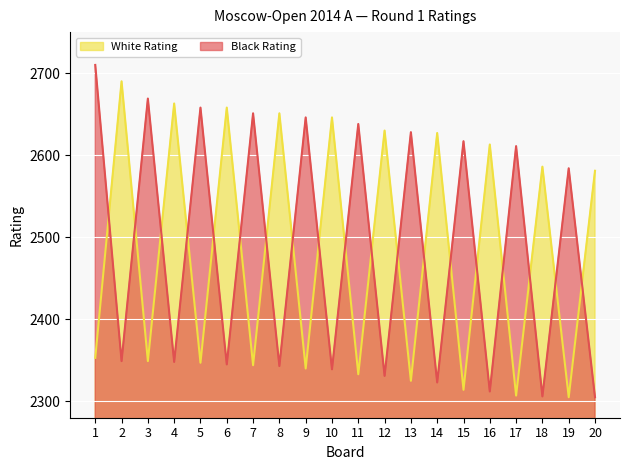

The value of White Rating at 20 is 2581. True or false?

True